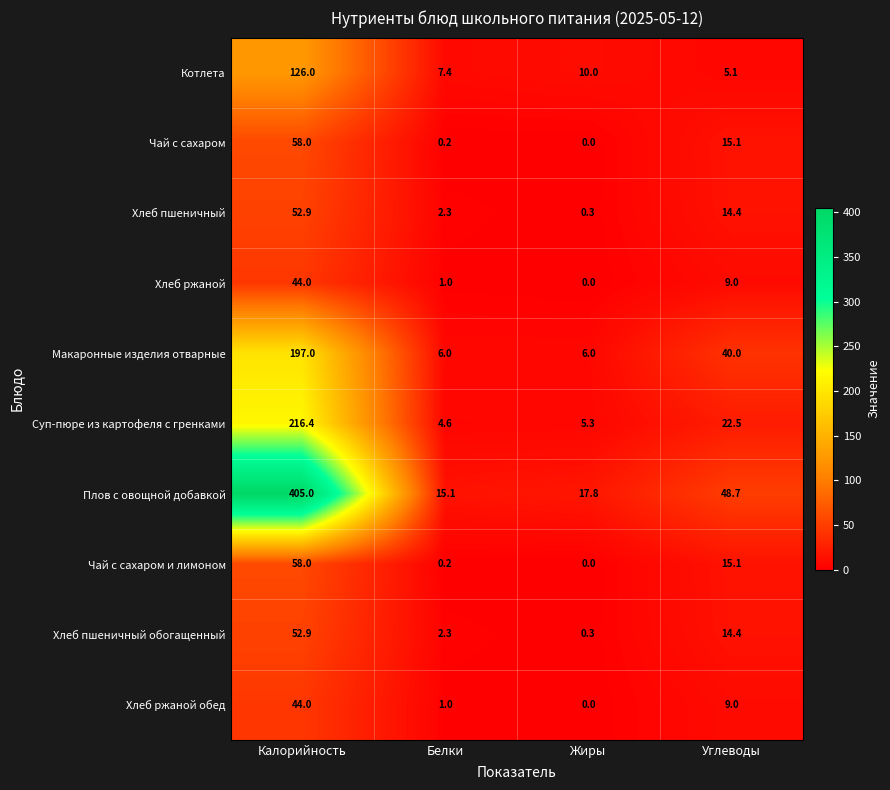

At which label is Макаронные изделия отварные closest to 101?

Углеводы